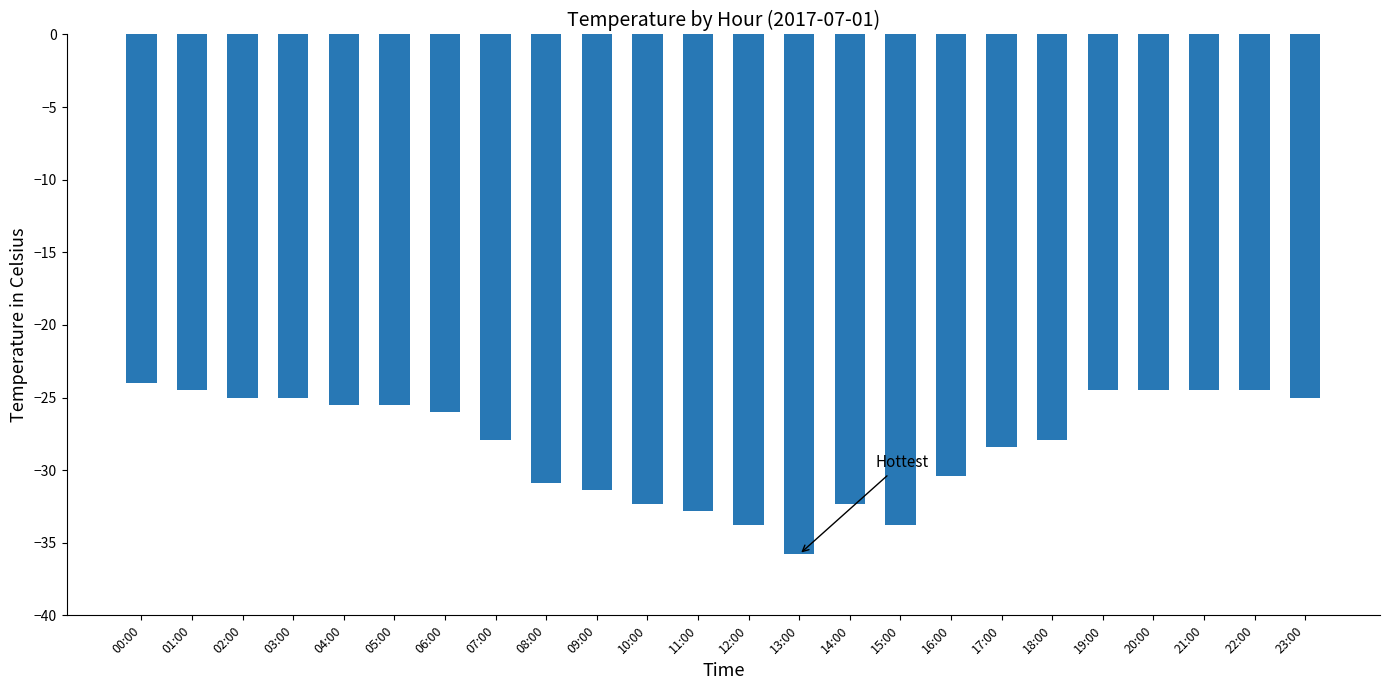

What is the maximum value shown in the chart?

-24.0